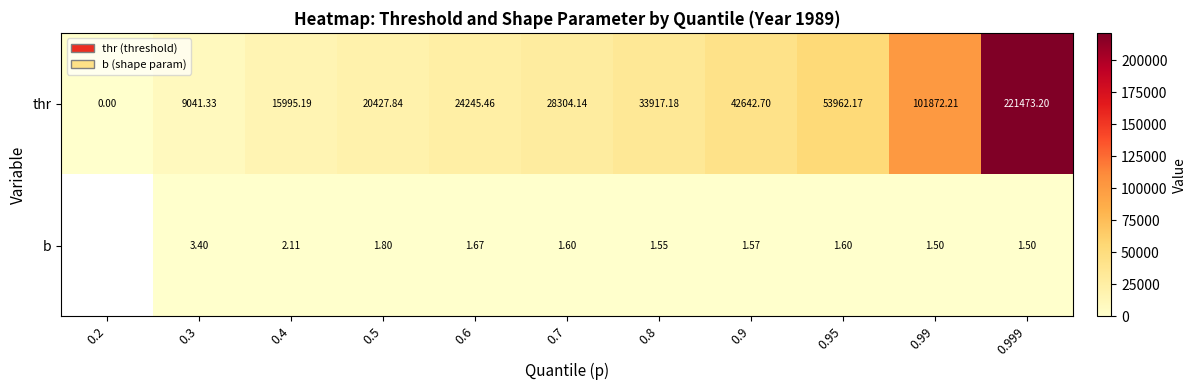

What is the average value of the thr series?

50171.0